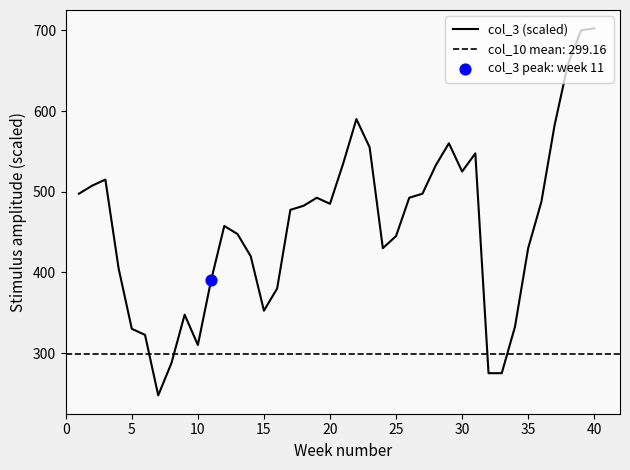

The value of col_3 (scaled) at 20 is 314.3. True or false?

False